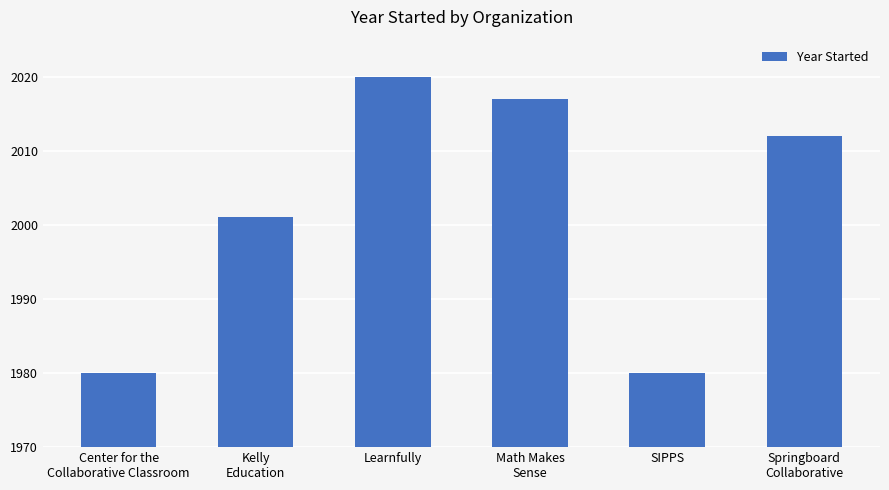

What is the change in value from Learnfully to Math Makes
Sense?

-3